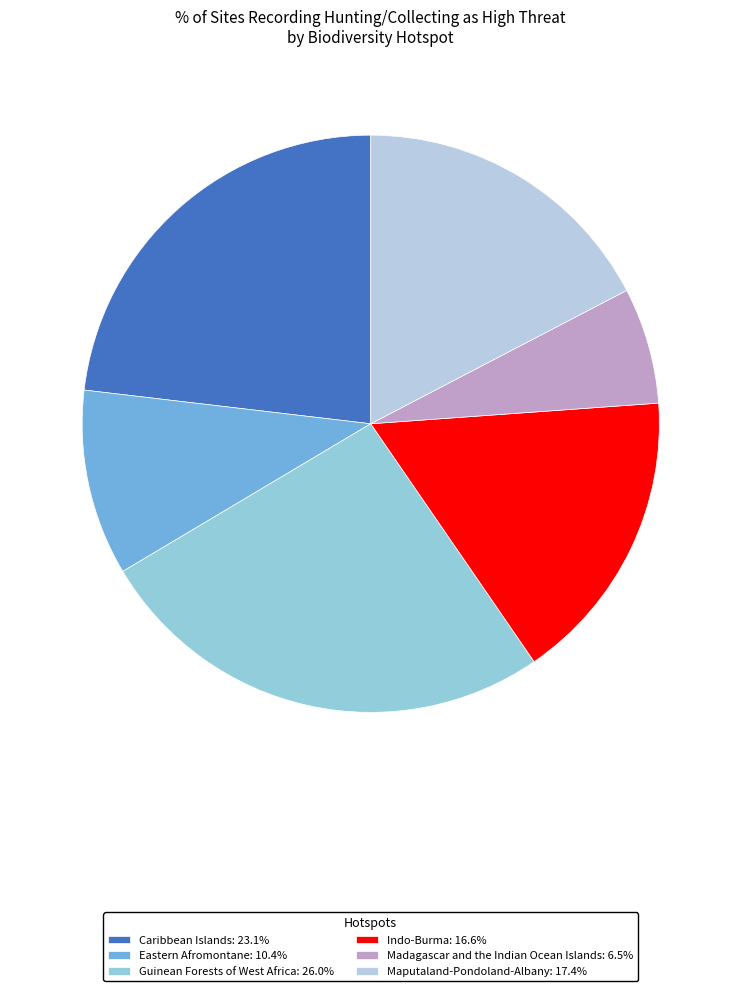

How many segments does this pie chart have?

6